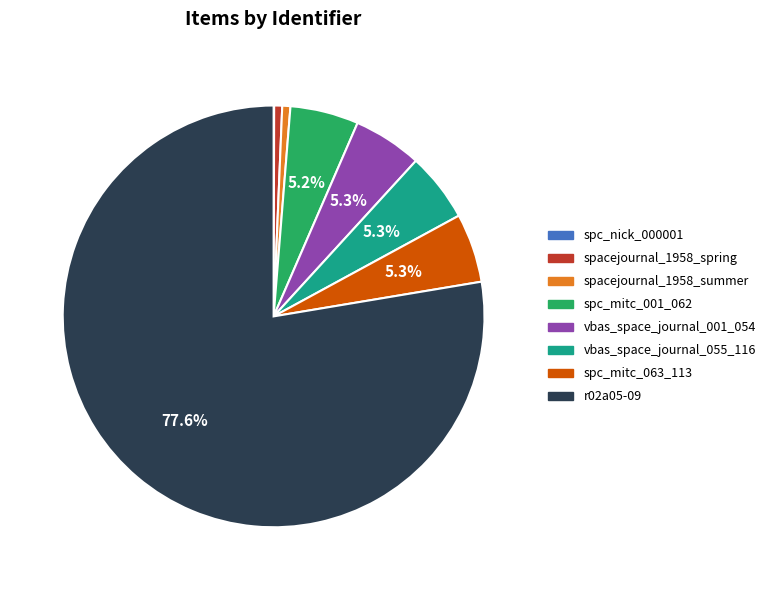

Is there any slice that represents more than half of the pie?

Yes